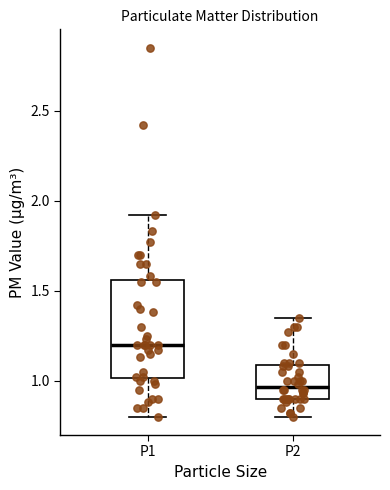

Where is the lower edge of the box for P2 on the y-axis? The values are not printed on the chart, so give them approximately, as read against the axis.

0.90